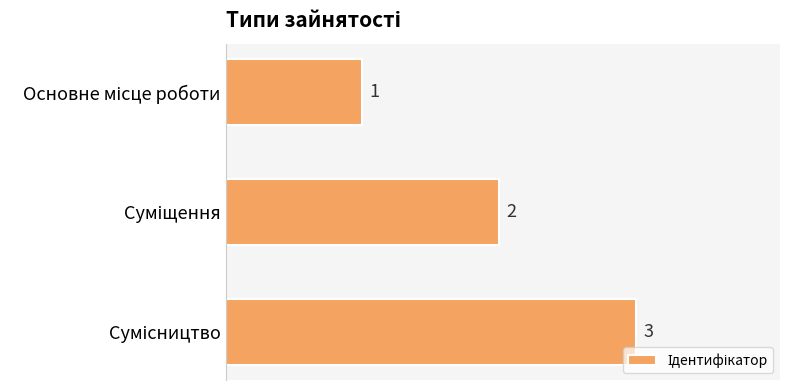

What is the minimum value shown in the chart?

1